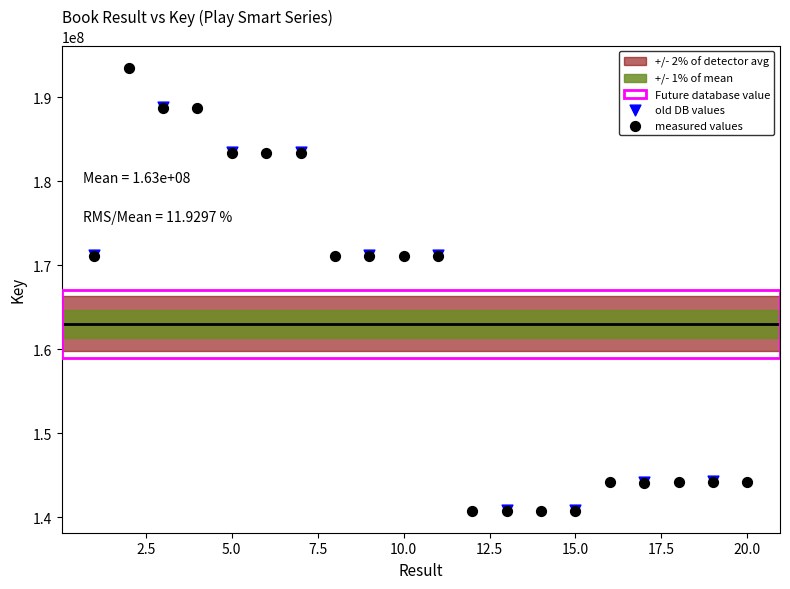

Which series has the widest spread of Y values?

measured values